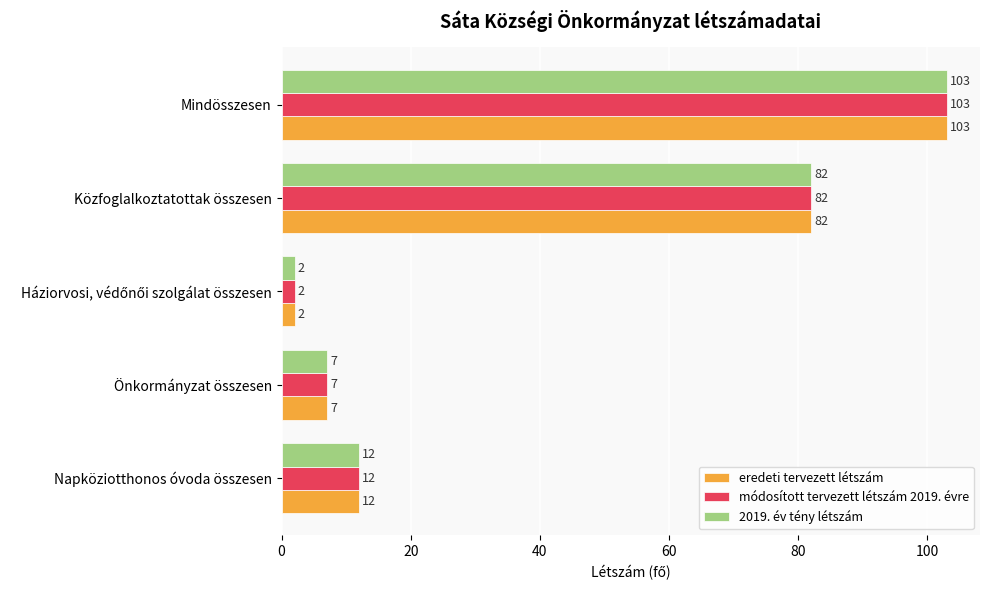

What is the greatest value displayed?

103